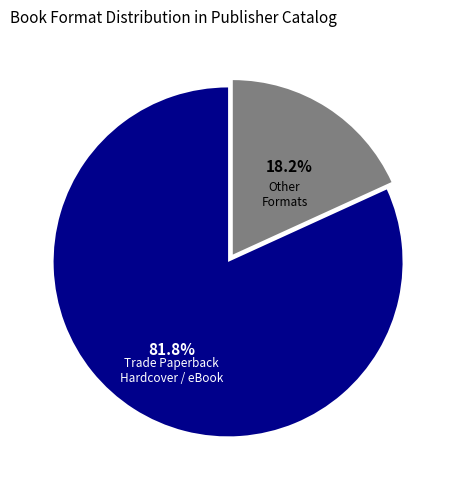

Is there a majority slice in this chart?

Yes